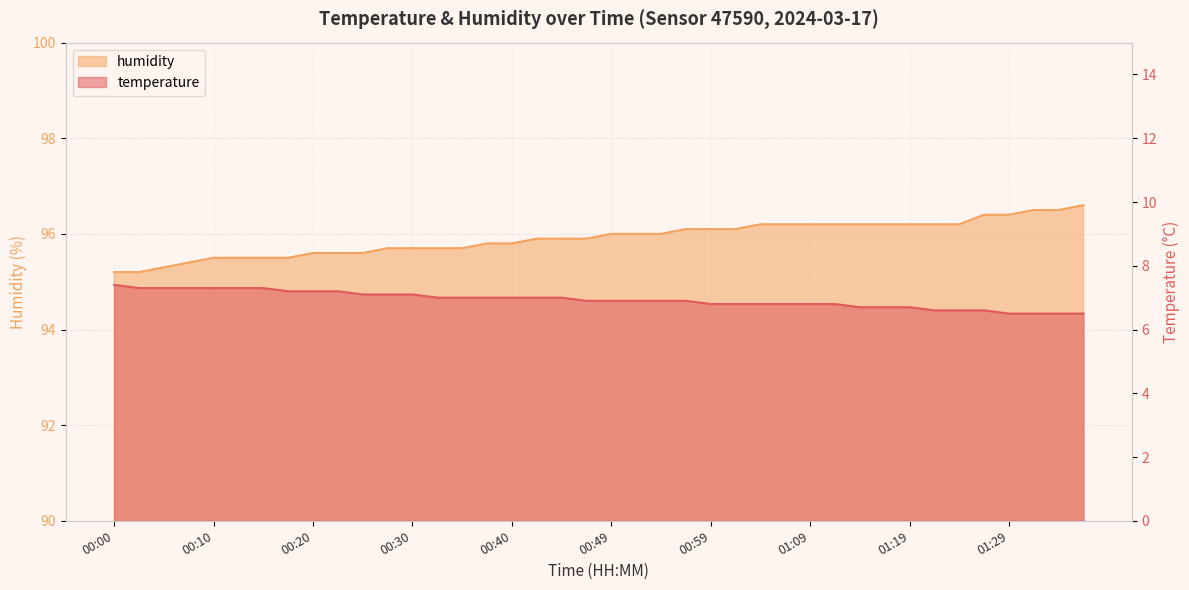

True or false: temperature and humidity intersect in this chart.

False